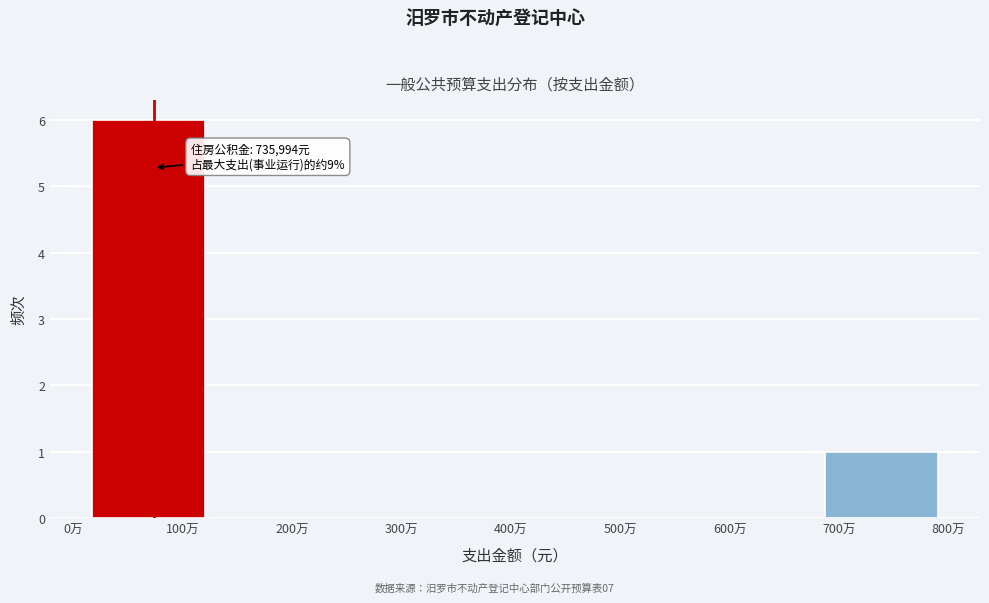

Reading left to right, what are all the values shown in this chart?

100万=6	200万=0	300万=0	400万=0	500万=0	600万=0	700万=1